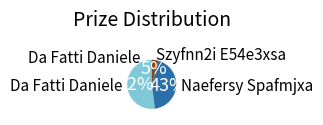

Is there any slice that represents more than half of the pie?

Yes